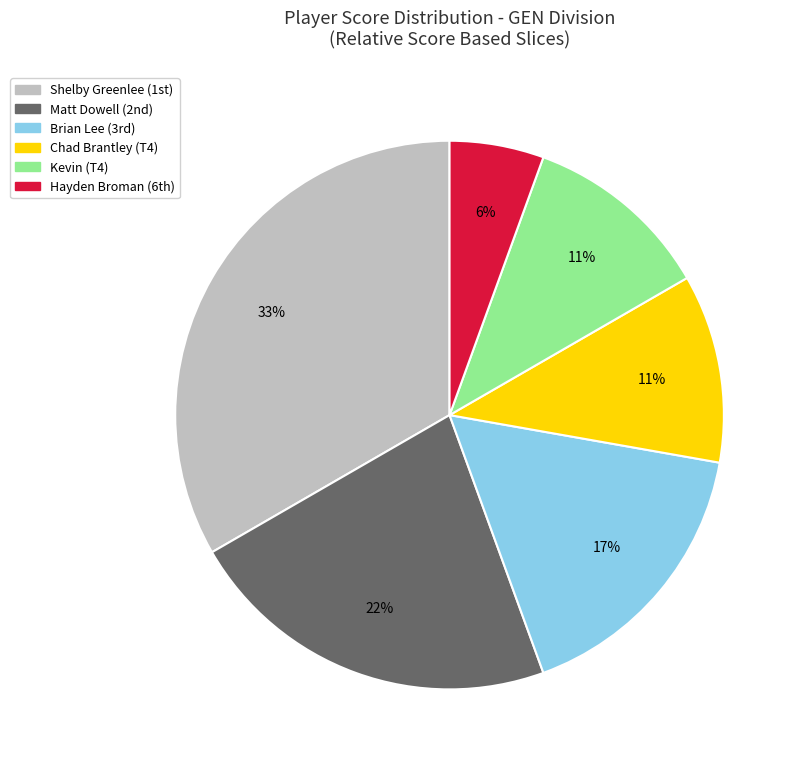

True or false: Hayden Broman accounts for 6% of the total.

True